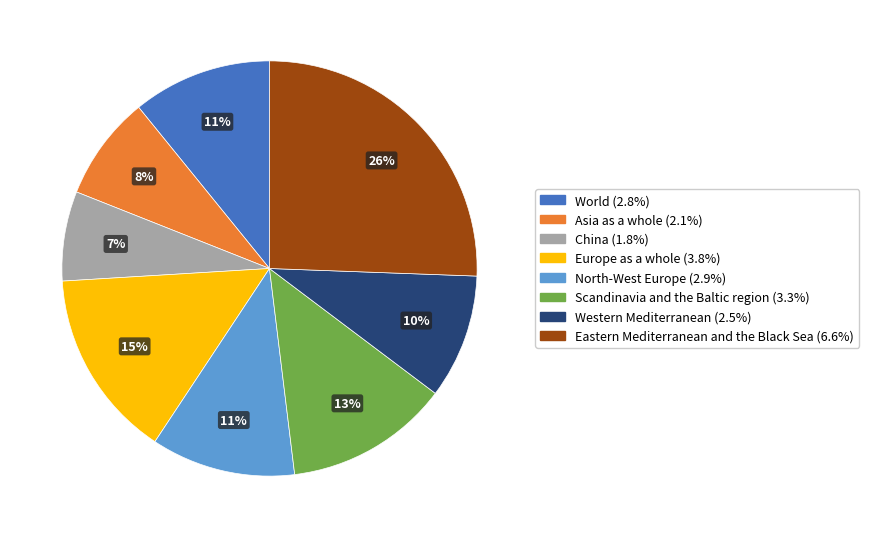

True or false: World accounts for 11% of the total.

True